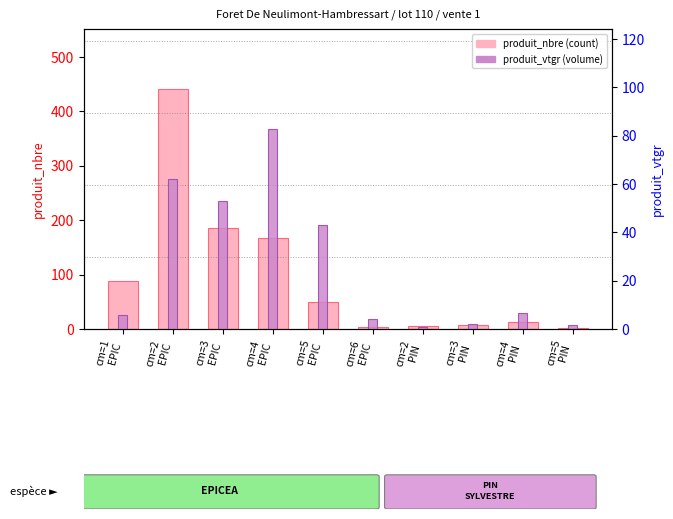

What is the value of the produit_vtgr (volume) bar at the 9th from the left?

6.6